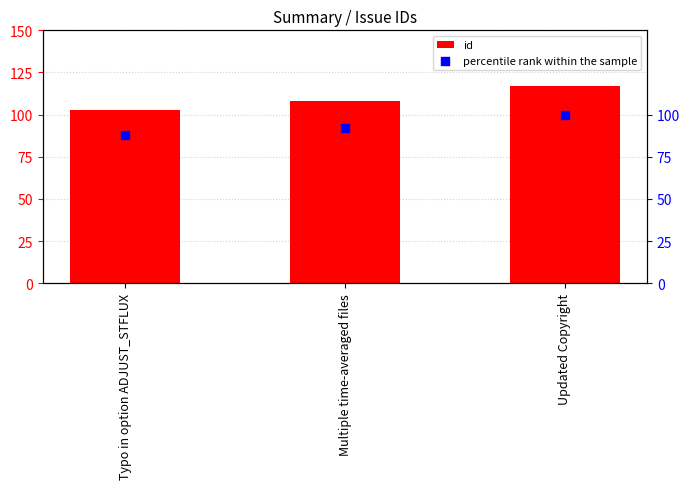

Which series contains the lowest Y value?

percentile rank within the sample